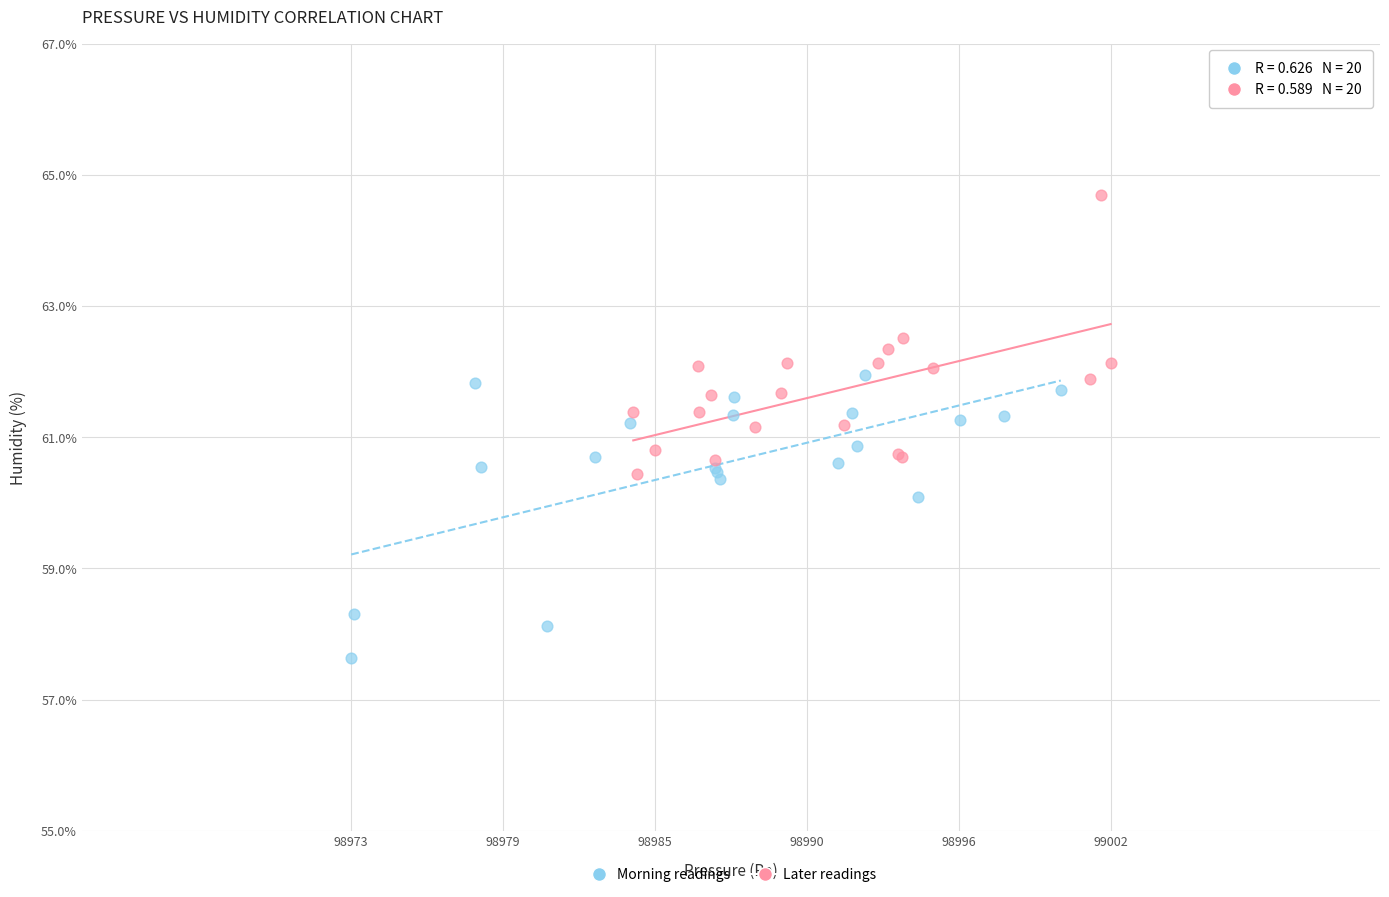

Which series reaches the maximum Y coordinate?

Later readings